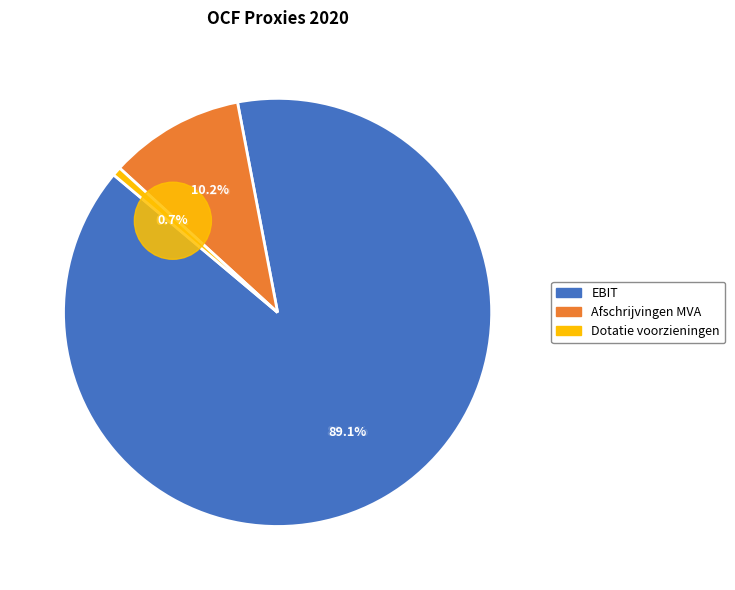

Which category accounts for the majority?

EBIT